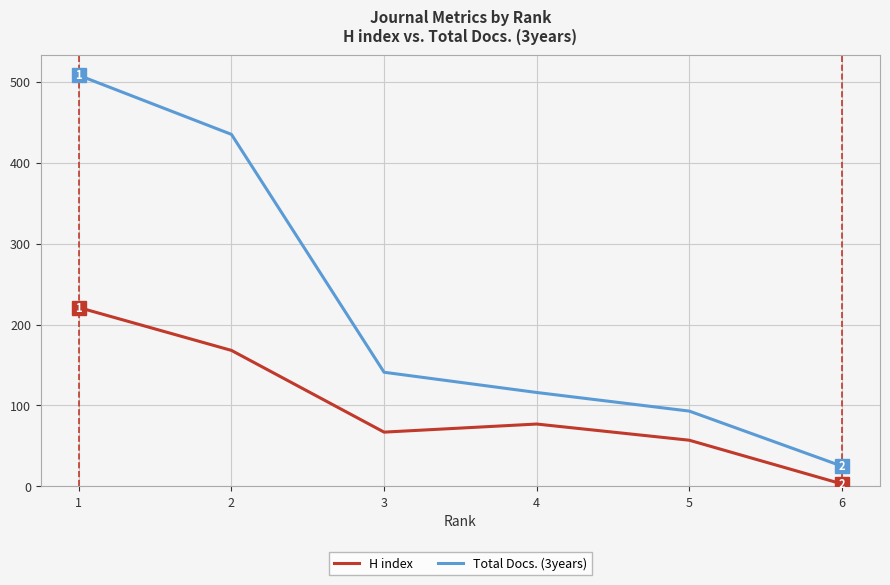

True or false: H index and Total Docs. (3years) cross at least once.

False